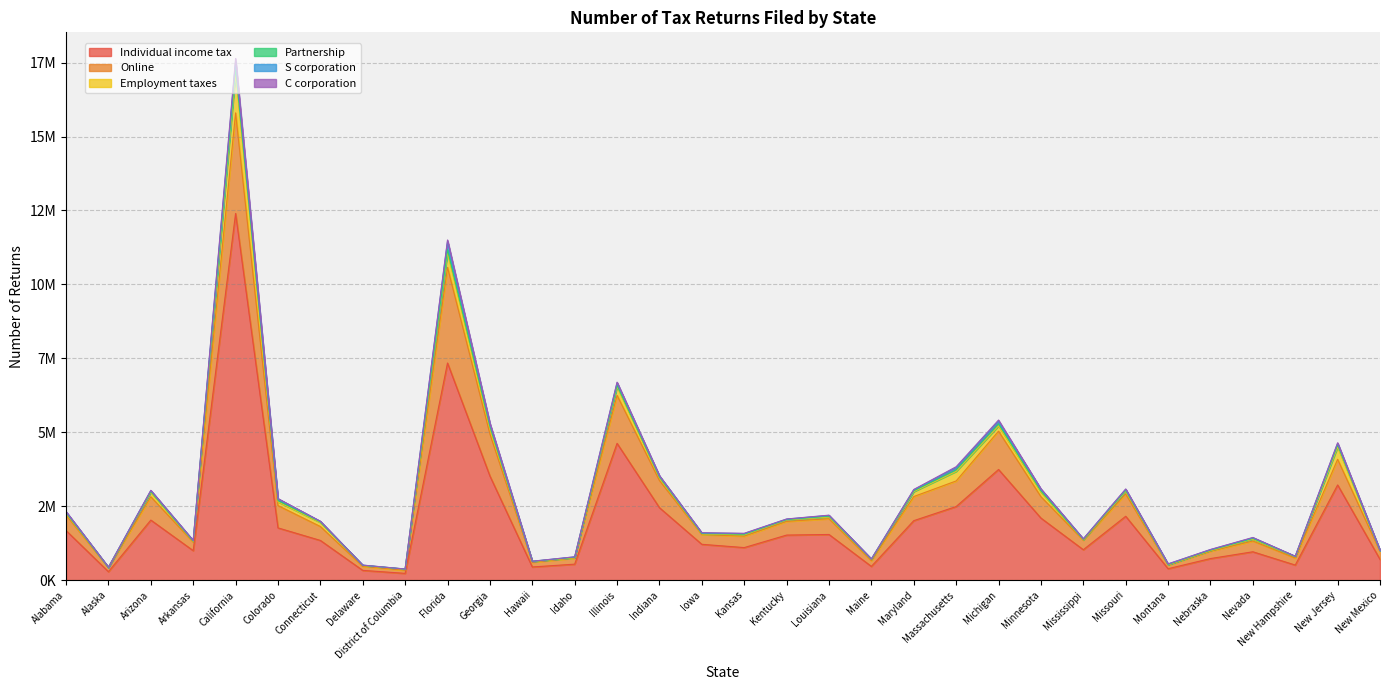

Reading left to right, transcribe all the data shown in this chart.

Individual income tax: Alabama=1674910	Alaska=284544	Arizona=2029845	Arkansas=996013	California=12397415	Colorado=1765953	Connecticut=1341684	Delaware=328724	District of Columbia=227582	Florida=7341127	Georgia=3520329	Hawaii=444090	Idaho=538886	Illinois=4624416	Indiana=2448633	Iowa=1210375	Kansas=1099426	Kentucky=1522453	Louisiana=1542753	Maine=463216	Maryland=2009870	Massachusetts=2486939	Michigan=3740625	Minnesota=2097568	Mississippi=1027458	Missouri=2158467	Montana=385282	Nebraska=728390	Nevada=957914	New Hampshire=508595	New Jersey=3217604	New Mexico=699951
Online: Alabama=529973	Alaska=134864	Arizona=789257	Arkansas=290795	California=3401746	Colorado=754172	Connecticut=470380	Delaware=137570	District of Columbia=104841	Florida=3234098	Georgia=1424249	Hawaii=161155	Idaho=204919	Illinois=1624635	Indiana=919585	Iowa=329464	Kansas=386325	Kentucky=462497	Louisiana=532847	Maine=195275	Maryland=815669	Massachusetts=865830	Michigan=1295483	Minnesota=723987	Mississippi=322446	Missouri=755103	Montana=125769	Nebraska=248718	Nevada=363867	New Hampshire=239453	New Jersey=866966	New Mexico=272647
Employment taxes: Alabama=46671	Alaska=7012	Arizona=152335	Arkansas=19681	California=1326320	Colorado=127223	Connecticut=137911	Delaware=27436	District of Columbia=36036	Florida=498880	Georgia=201552	Hawaii=23904	Idaho=11564	Illinois=296749	Indiana=98306	Iowa=18834	Kansas=44907	Kentucky=45056	Louisiana=58153	Maine=42200	Maryland=166781	Massachusetts=323616	Michigan=179215	Minnesota=157007	Mississippi=14444	Missouri=94248	Montana=7936	Nebraska=22444	Nevada=62452	New Hampshire=42543	New Jersey=416047	New Mexico=17625
Partnership: Alabama=27703	Alaska=3721	Arizona=27951	Arkansas=11364	California=183113	Colorado=43090	Connecticut=23907	Delaware=6205	District of Columbia=3502	Florida=99245	Georgia=49198	Hawaii=3441	Idaho=14284	Illinois=41072	Indiana=22474	Iowa=14785	Kansas=21219	Kentucky=14398	Louisiana=27753	Maine=4815	Maryland=28484	Massachusetts=53463	Michigan=71444	Minnesota=37715	Mississippi=13295	Missouri=30348	Montana=10759	Nebraska=12489	Nevada=24946	New Hampshire=7894	New Jersey=73495	New Mexico=8753
S corporation: Alabama=31598	Alaska=5429	Arizona=29692	Arkansas=18974	California=224271	Colorado=56737	Connecticut=11066	Delaware=5583	District of Columbia=2128	Florida=278884	Georgia=91646	Hawaii=4481	Idaho=15778	Illinois=83750	Indiana=36068	Iowa=20088	Kansas=22037	Kentucky=18183	Louisiana=26066	Maine=9234	Maryland=32566	Massachusetts=74616	Michigan=90607	Minnesota=59809	Mississippi=14839	Missouri=32534	Montana=14559	Nebraska=17930	Nevada=22678	New Hampshire=6506	New Jersey=49309	New Mexico=9223
C corporation: Alabama=7928	Alaska=1201	Arizona=6884	Arkansas=4503	California=108006	Colorado=10168	Connecticut=6532	Delaware=2560	District of Columbia=1399	Florida=49024	Georgia=18359	Hawaii=2439	Idaho=2550	Illinois=23072	Indiana=6236	Iowa=8209	Kansas=9201	Kentucky=3929	Louisiana=9075	Maine=1955	Maryland=11018	Massachusetts=30124	Michigan=35508	Minnesota=12112	Mississippi=4498	Missouri=11209	Montana=3672	Nebraska=5821	Nevada=9816	New Hampshire=3777	New Jersey=20981	New Mexico=2911